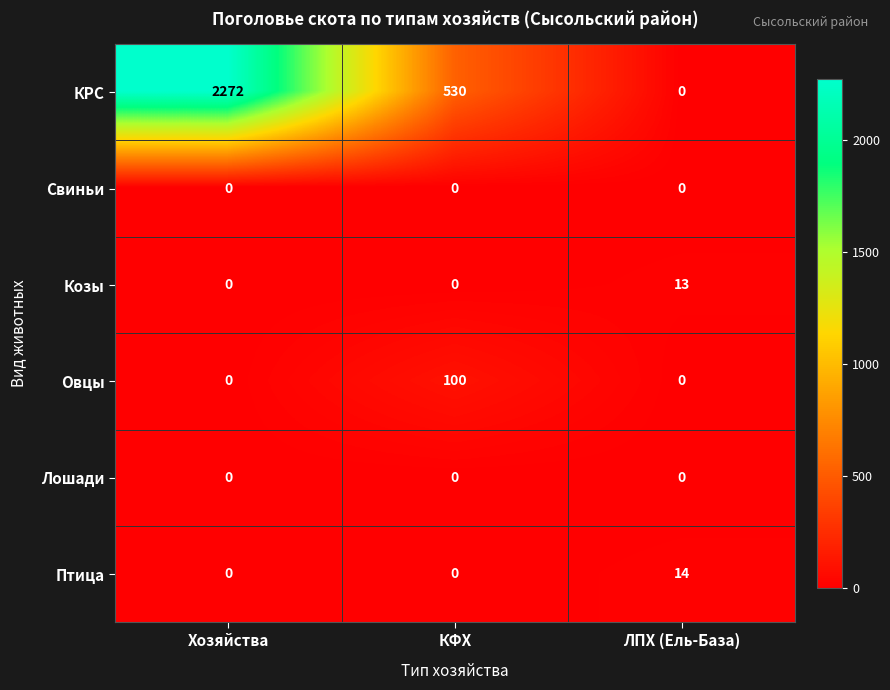

What is the spread (max minus min) of values at КФХ?

530